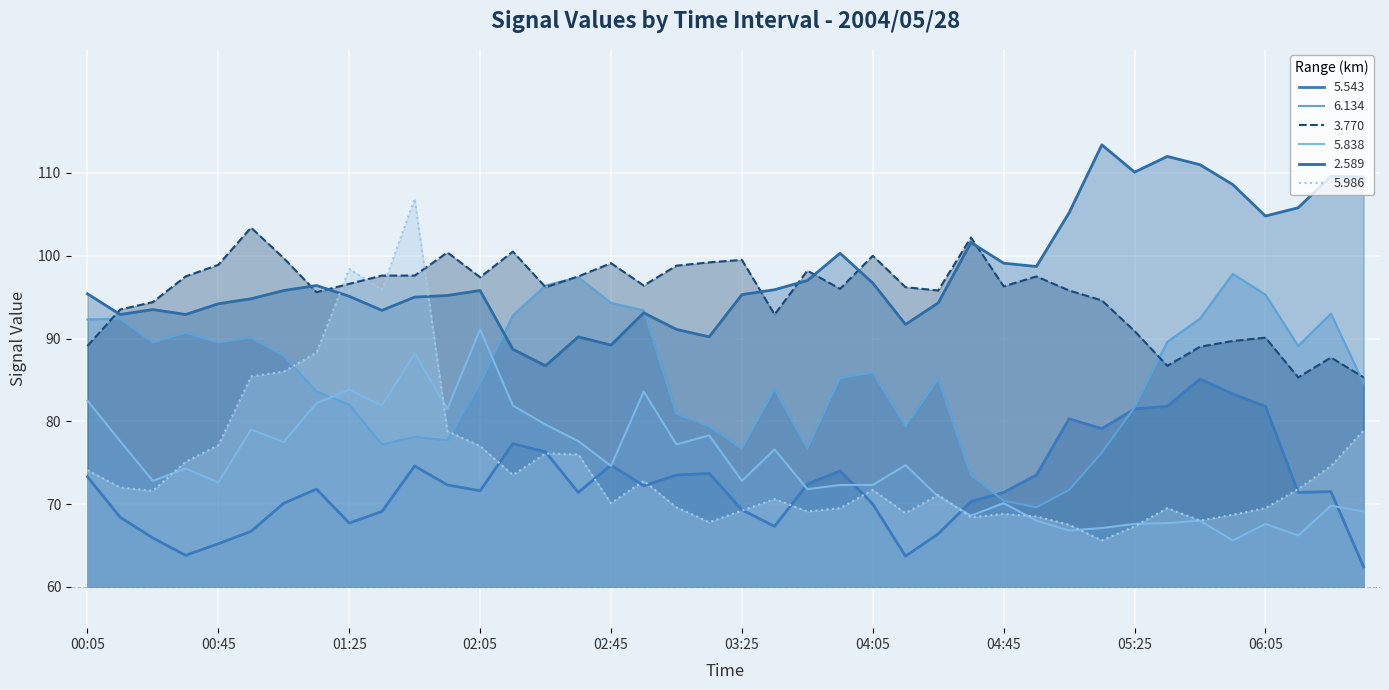

How many intersections are there between 5.986 and 2.589?

2